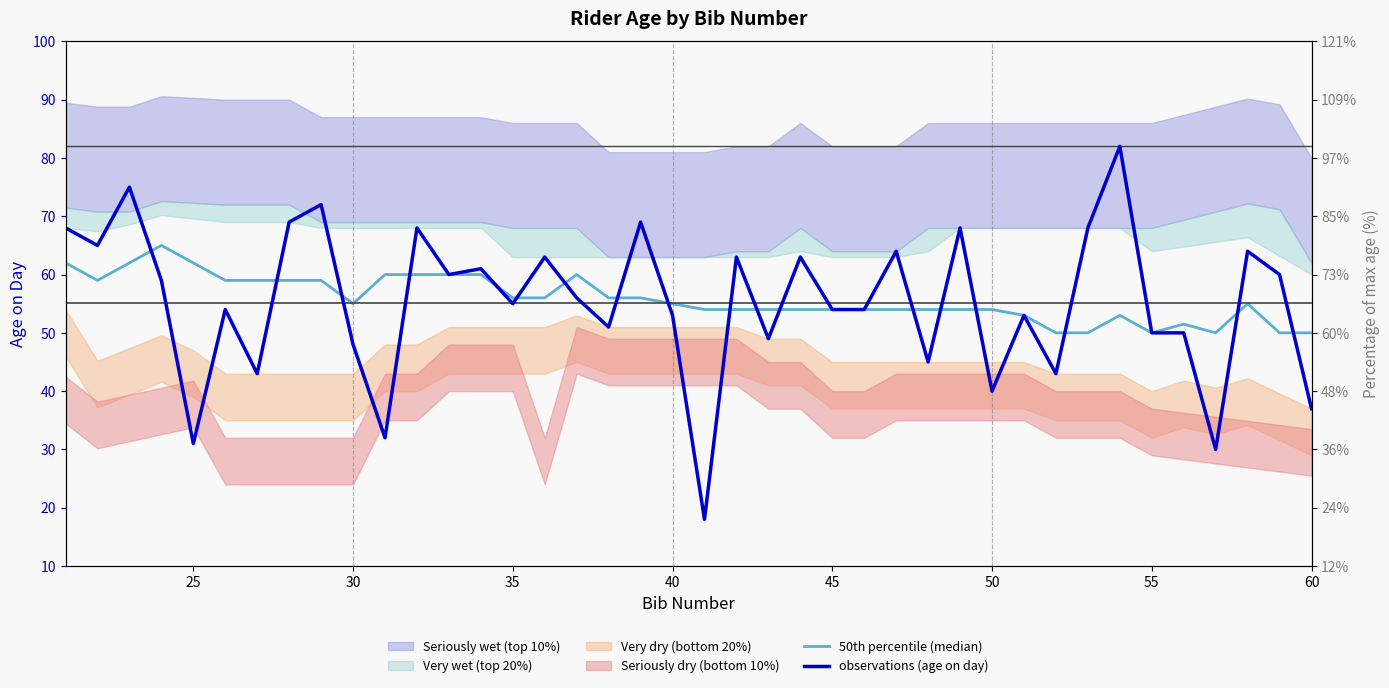

What is the difference between the maximum and minimum values in the observations (age on day) series?

64.0